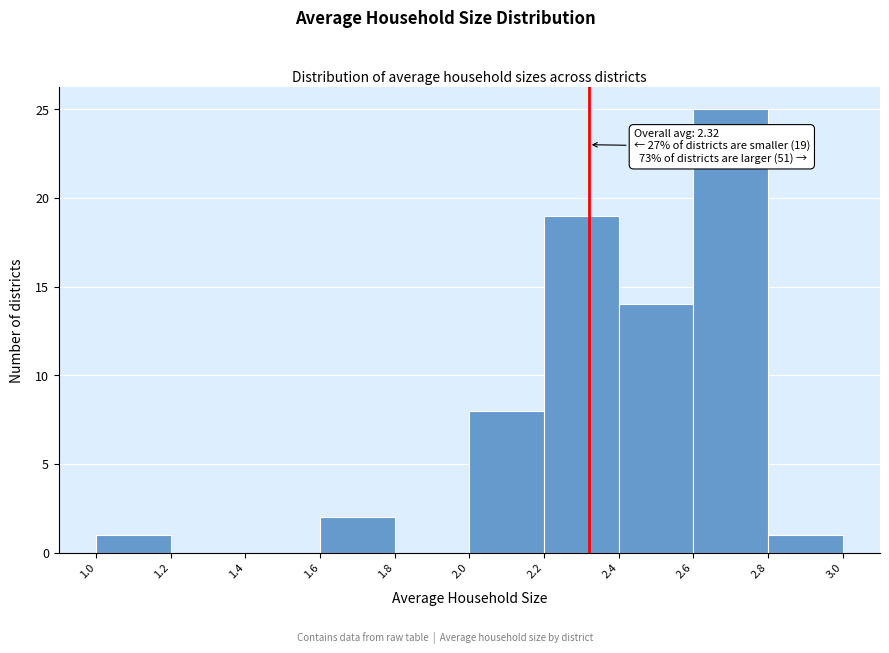

Over which range of the x-axis is the bar tallest?

2.6 to 2.8